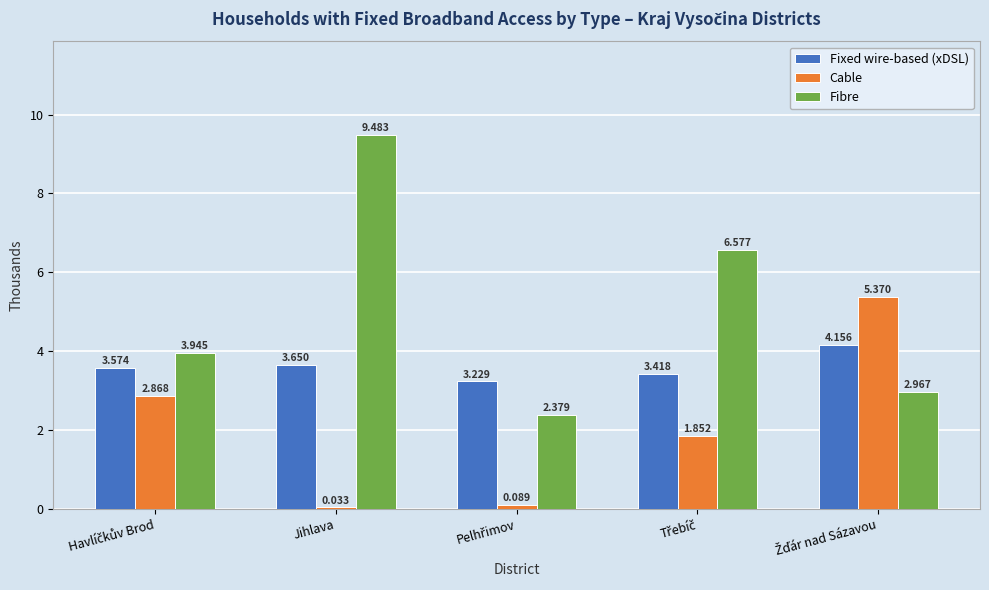

Are the bars grouped side by side (vs. stacked)?

Yes